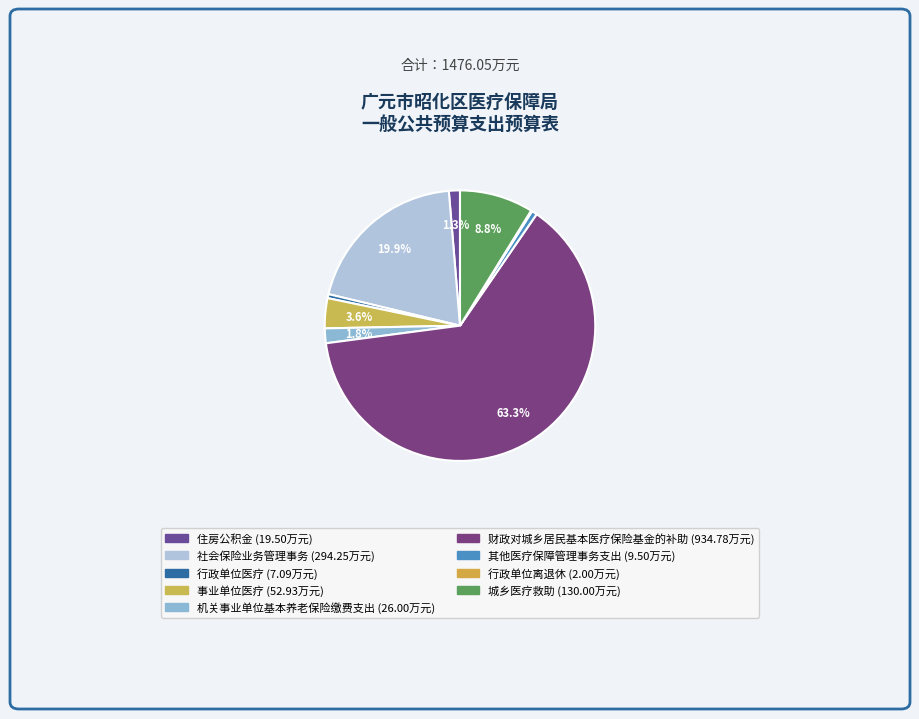

To the nearest percent, what portion does 机关事业单位基本养老保险缴费支出 represent?

2%